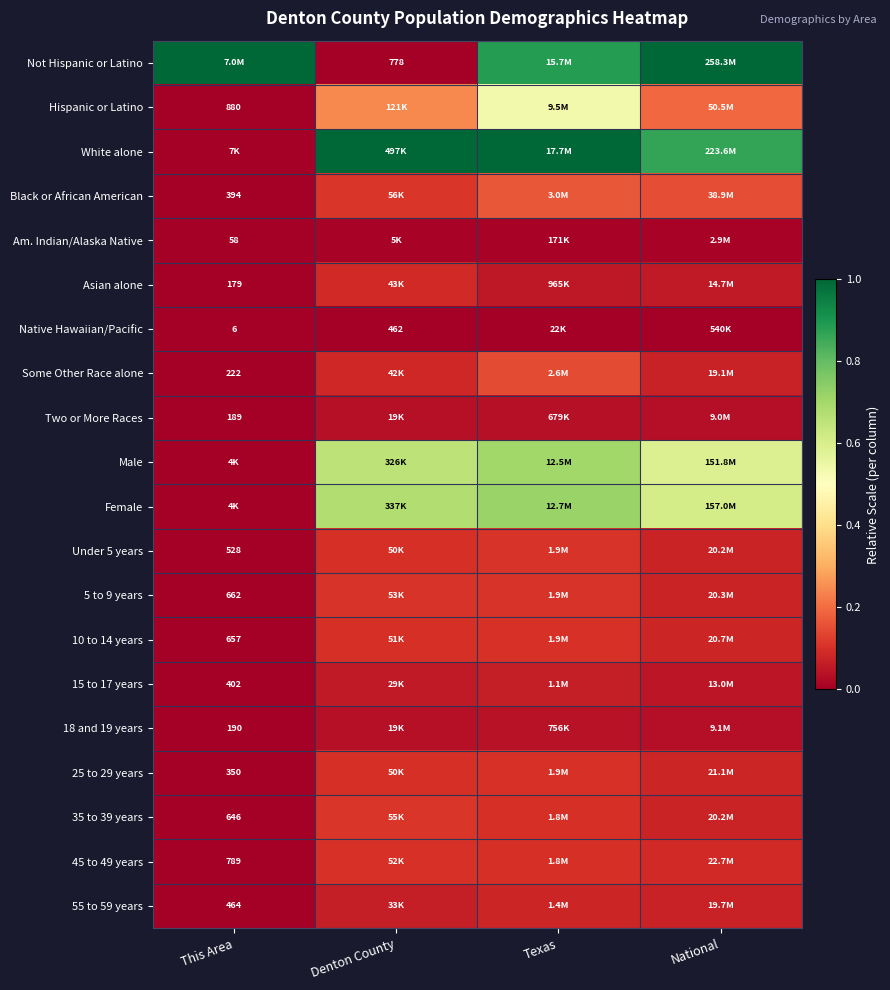

Count the number of categories in the chart.

4